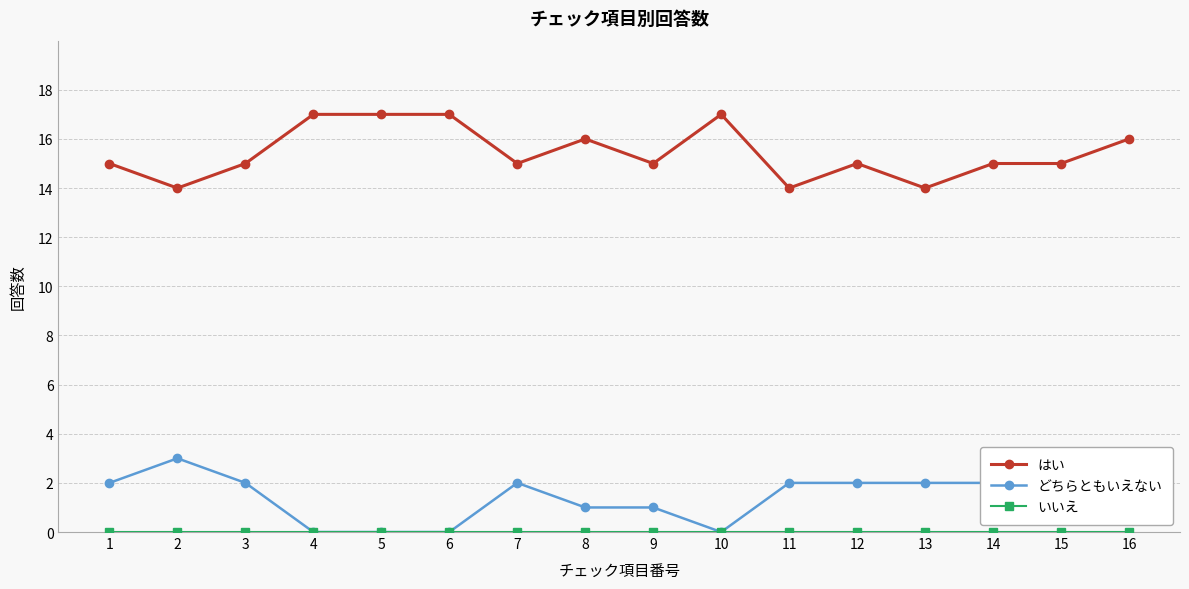

What is the difference between the highest and lowest values at 4?

17